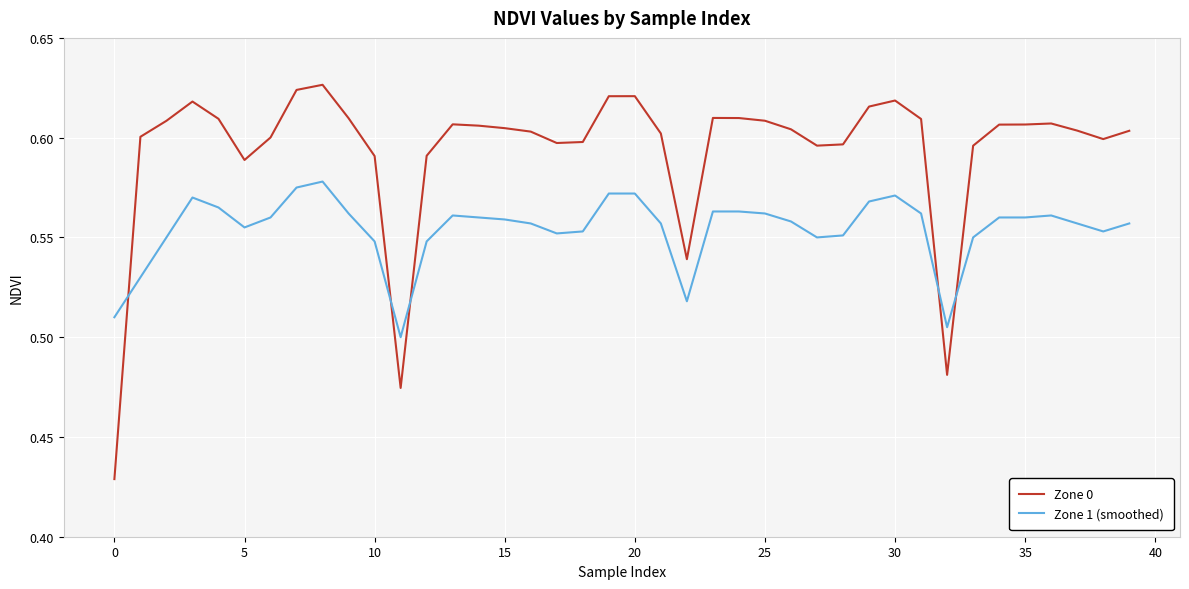

At how many categories does at least one series exceed 0?

40